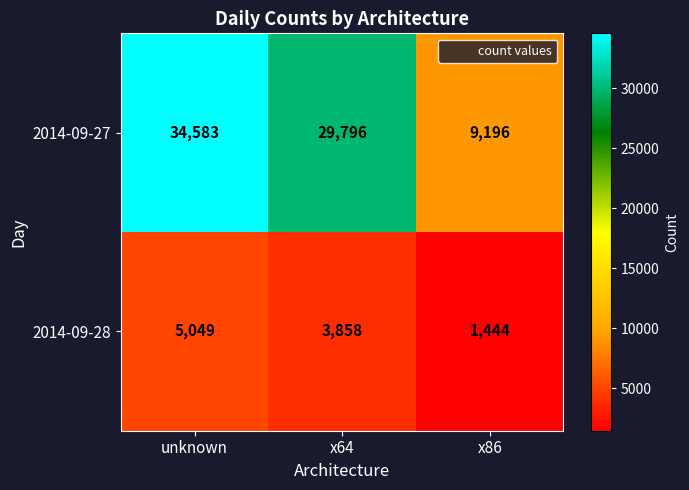

What is the sum of all 2014-09-27 values?

73575